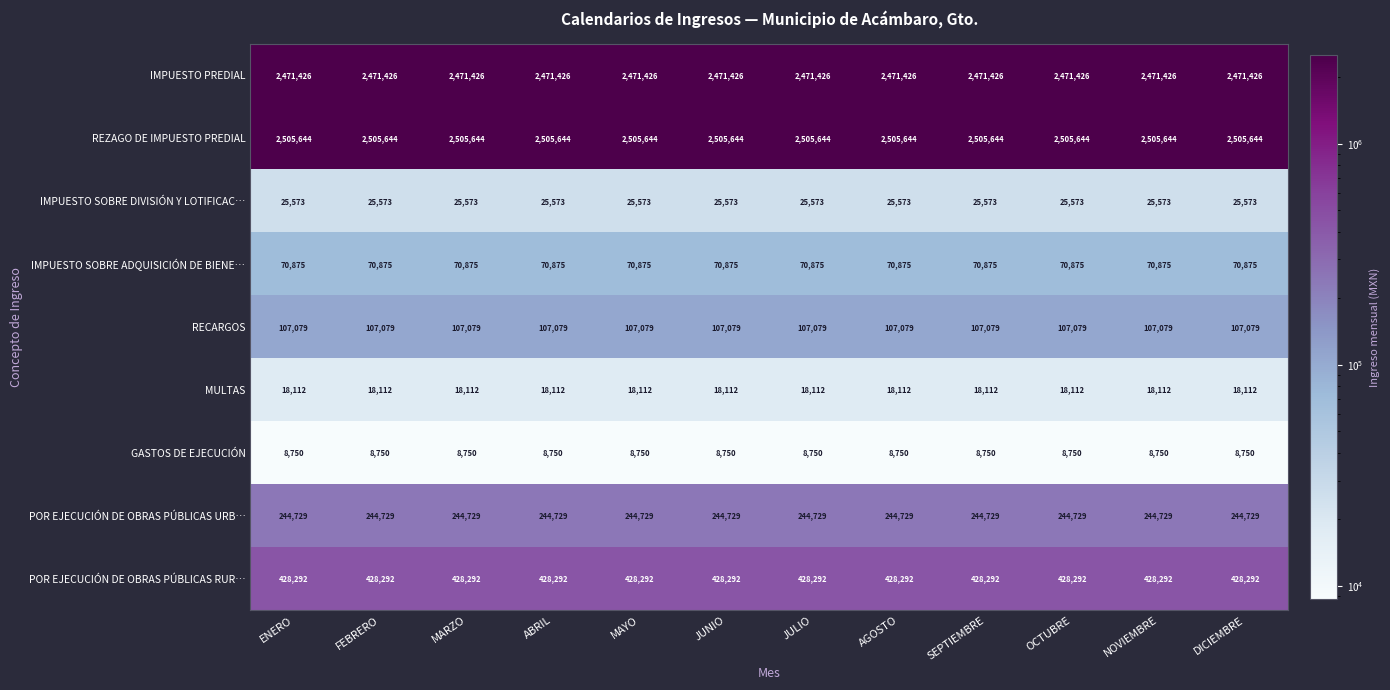

Read the REZAGO DE IMPUESTO PREDIAL value at OCTUBRE.

2505644